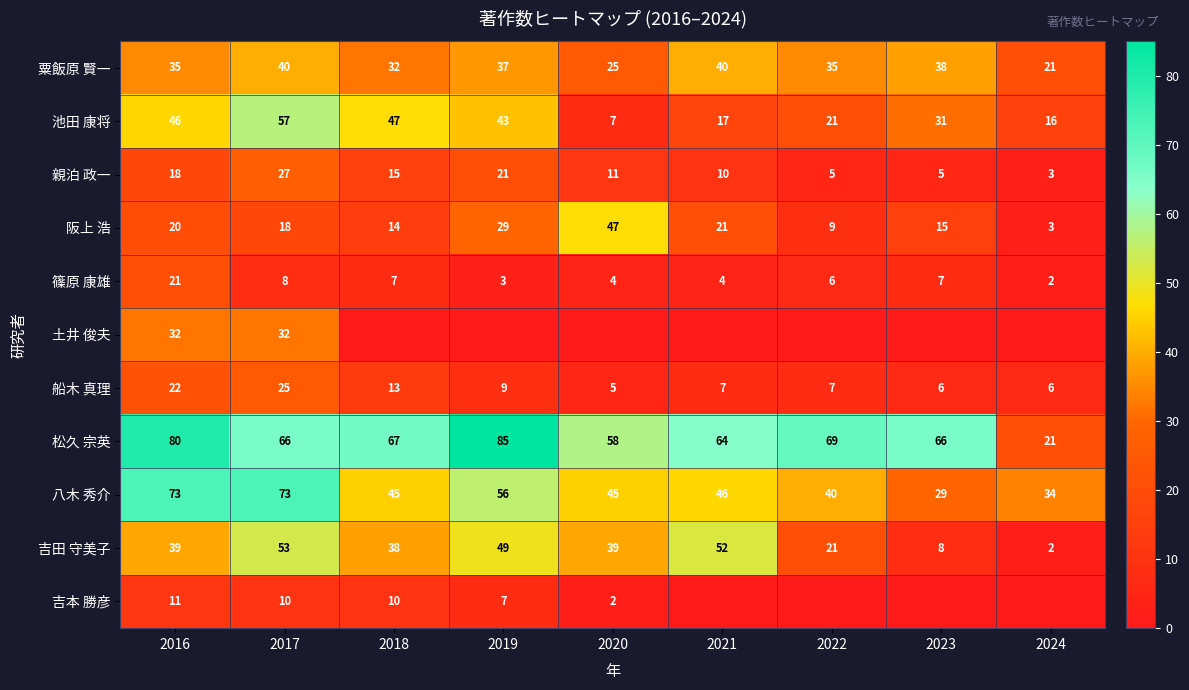

Rank the series at 2017 from highest to lowest value.

八木 秀介, 松久 宗英, 池田 康将, 吉田 守美子, 粟飯原 賢一, 土井 俊夫, 親泊 政一, 船木 真理, 阪上 浩, 吉本 勝彦, 篠原 康雄